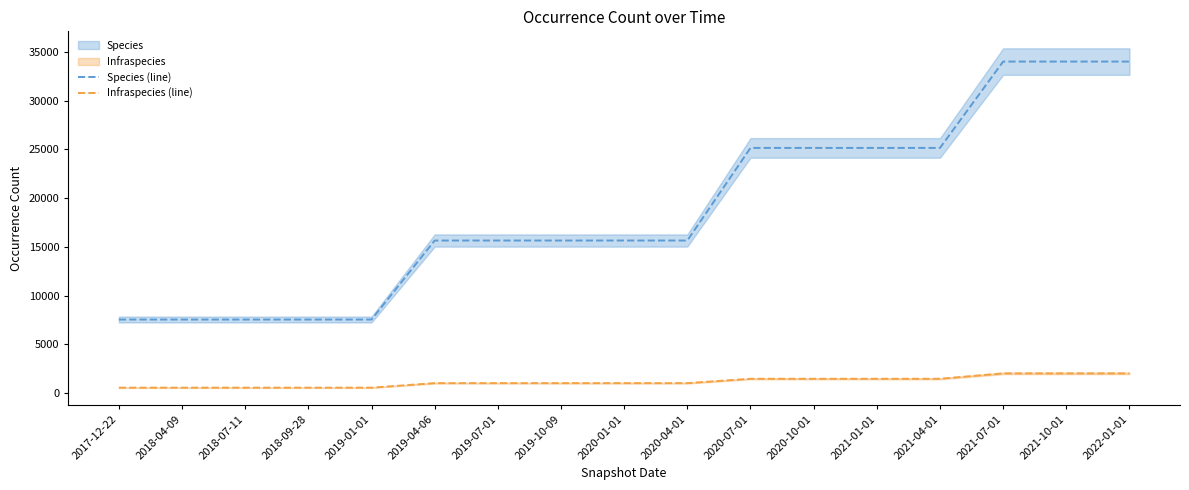

What is the label of the 8th point from the left?

2019-10-09